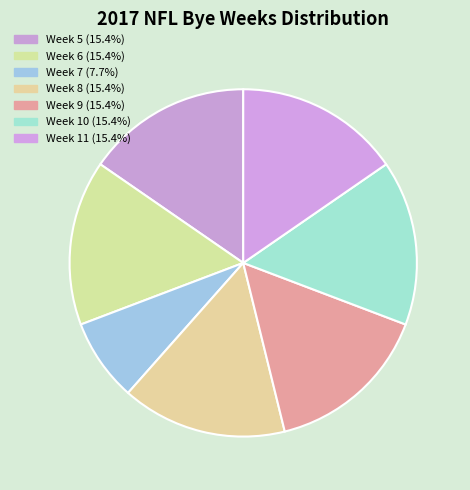

How many segments does this pie chart have?

7